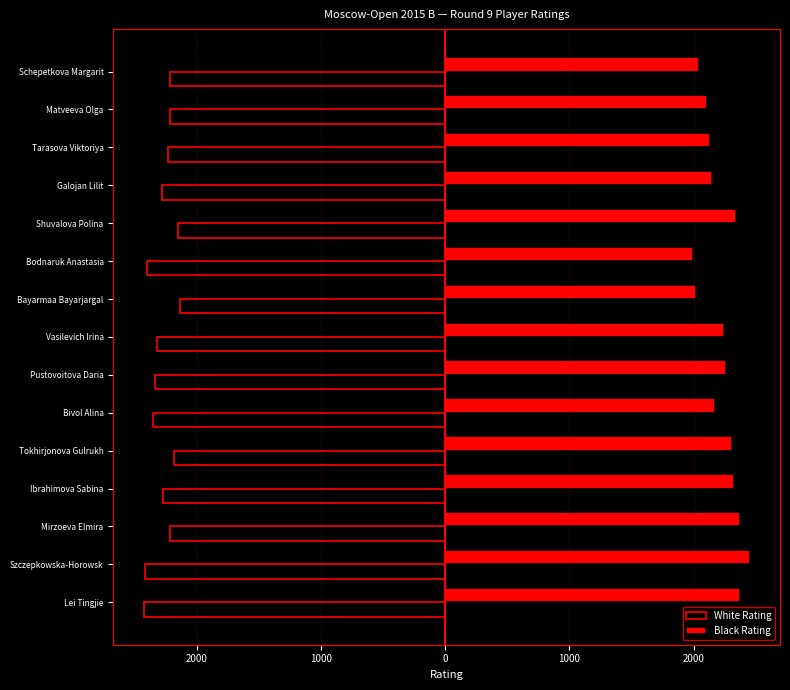

What are all the series names shown in the legend?

White Rating, Black Rating